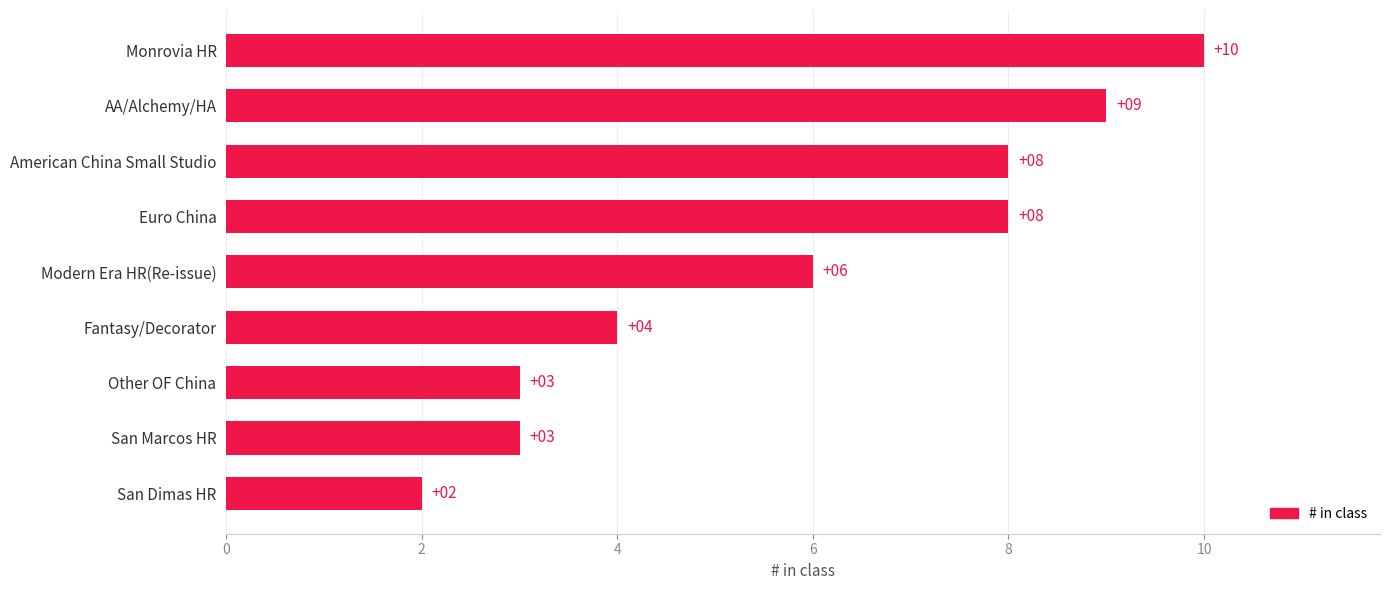

What is the approximate value at Modern Era HR(Re-issue)?

6